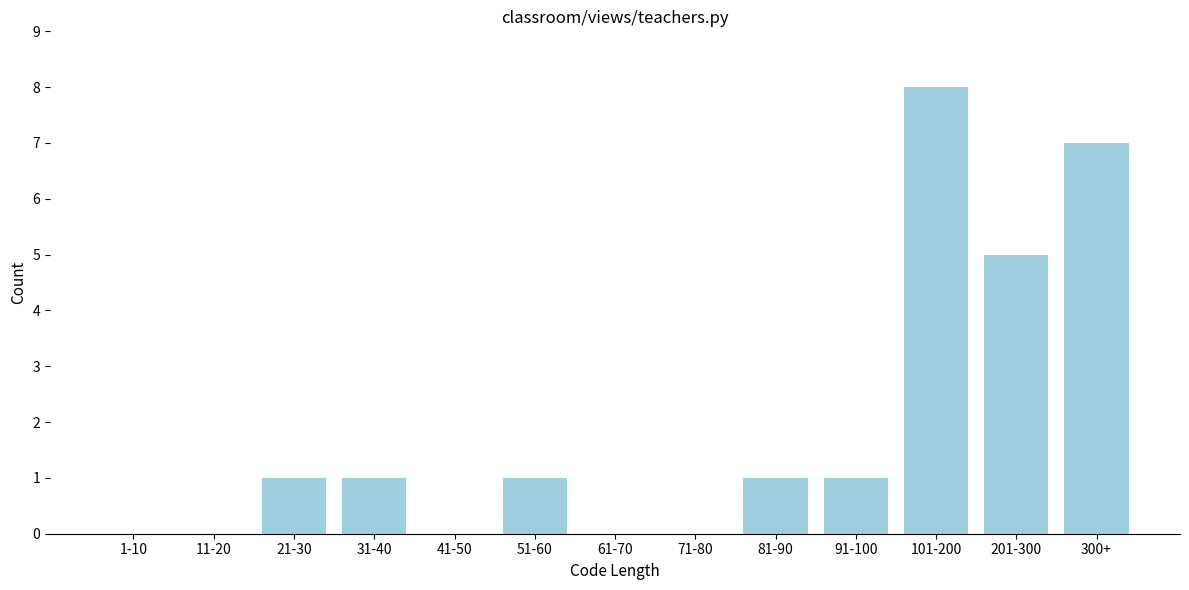

Reading left to right, transcribe all the data shown in this chart.

1-10=0	11-20=0	21-30=1	31-40=1	41-50=0	51-60=1	61-70=0	71-80=0	81-90=1	91-100=1	101-200=8	201-300=5	300+=7